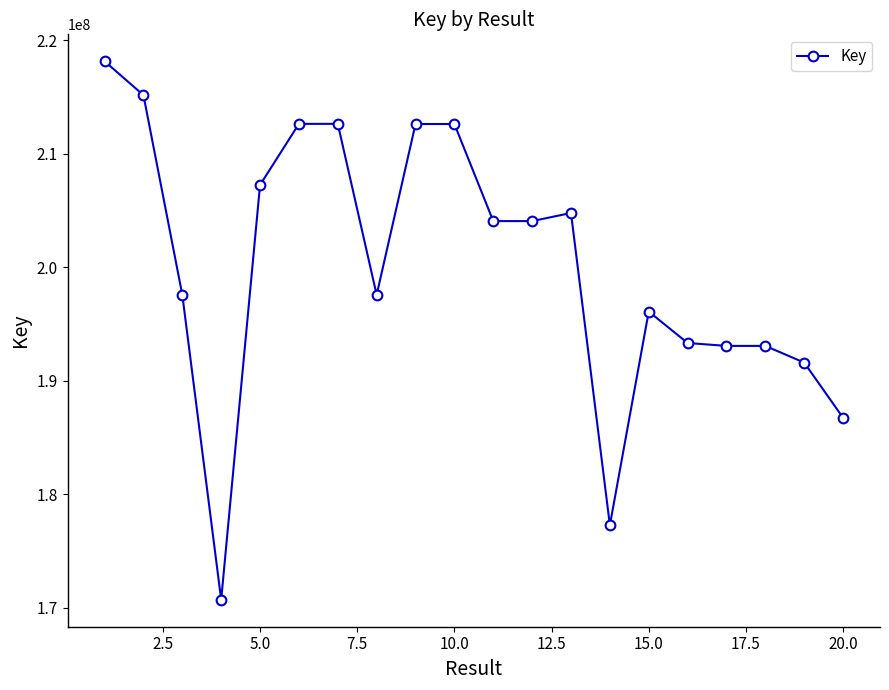

What is the greatest value displayed?

218168895